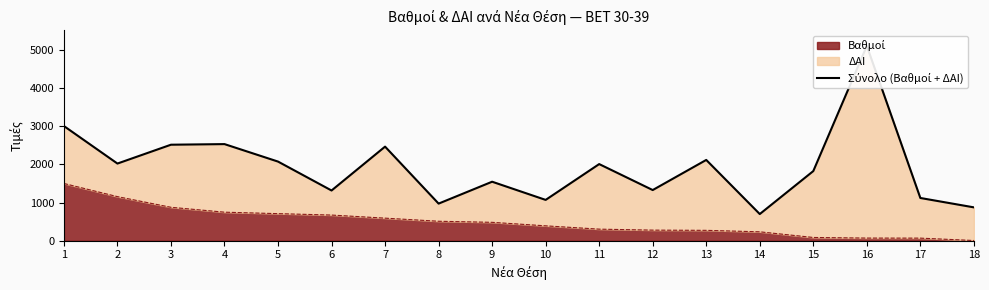

List the labels in order of value, largest first.

16, 1, 4, 3, 7, 13, 5, 2, 11, 15, 9, 12, 6, 17, 10, 8, 18, 14